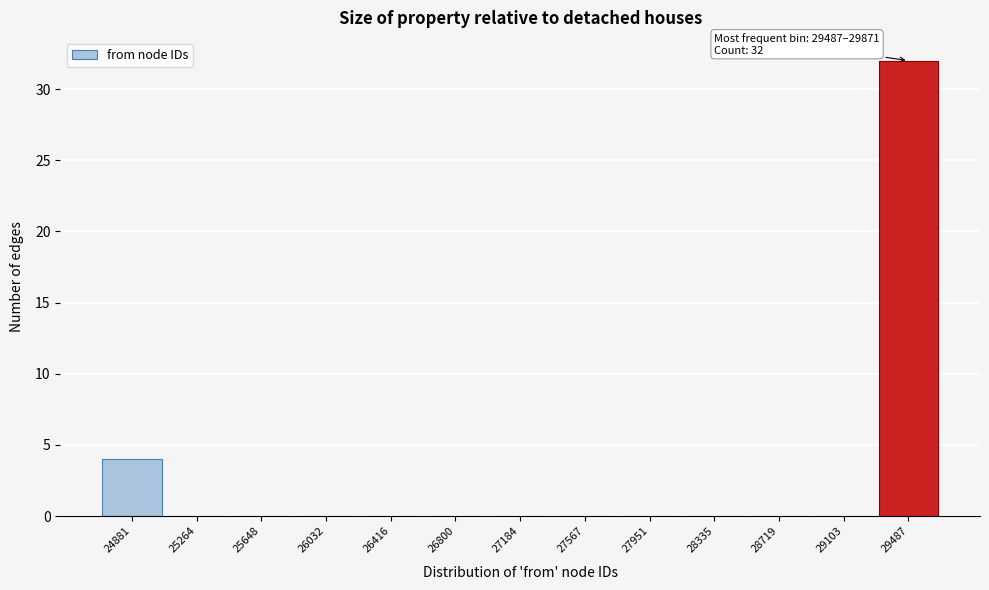

Reading left to right, extract all data points from this chart.

24881=4	25264=0	25648=0	26032=0	26416=0	26800=0	27184=0	27567=0	27951=0	28335=0	28719=0	29103=0	29487=32